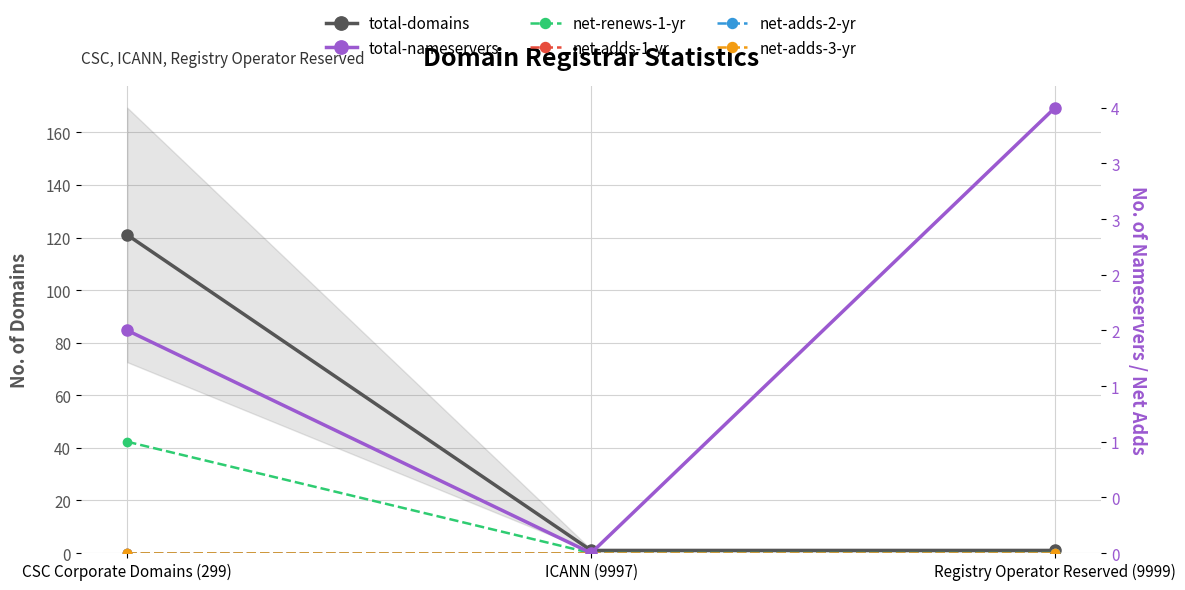

Which series has the largest total across all categories?

total-domains